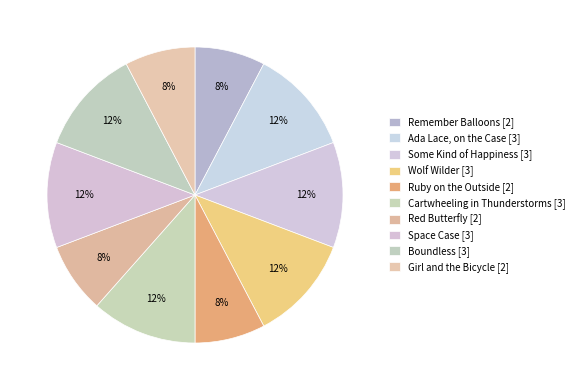

Does any single category account for the majority?

No